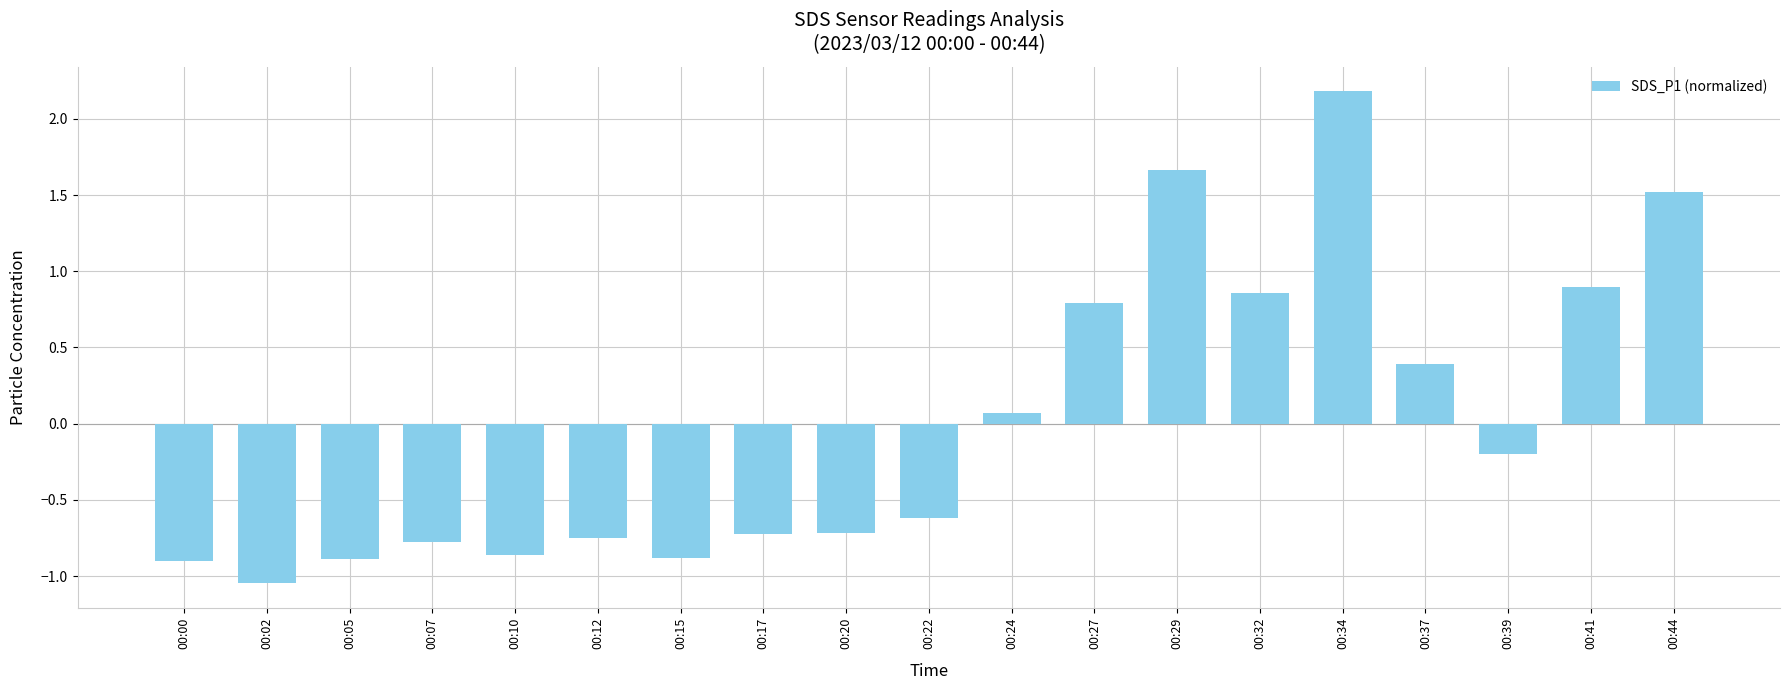

At which label is the value closest to 0?

00:24